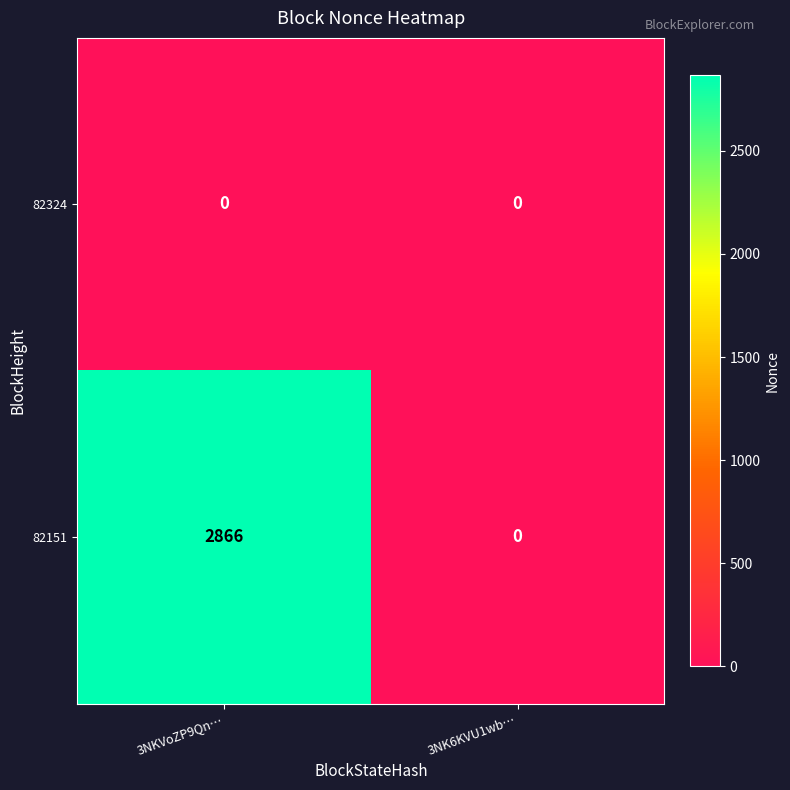

Is it true that 82151 equals 1469 at 3NKVoZP9Qn…?

False